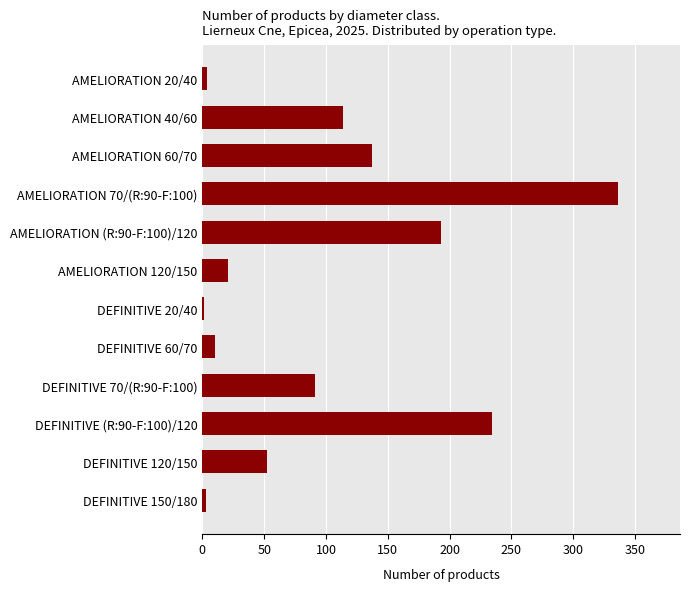

Is it true that the value at AMELIORATION 120/150 is 21?

True